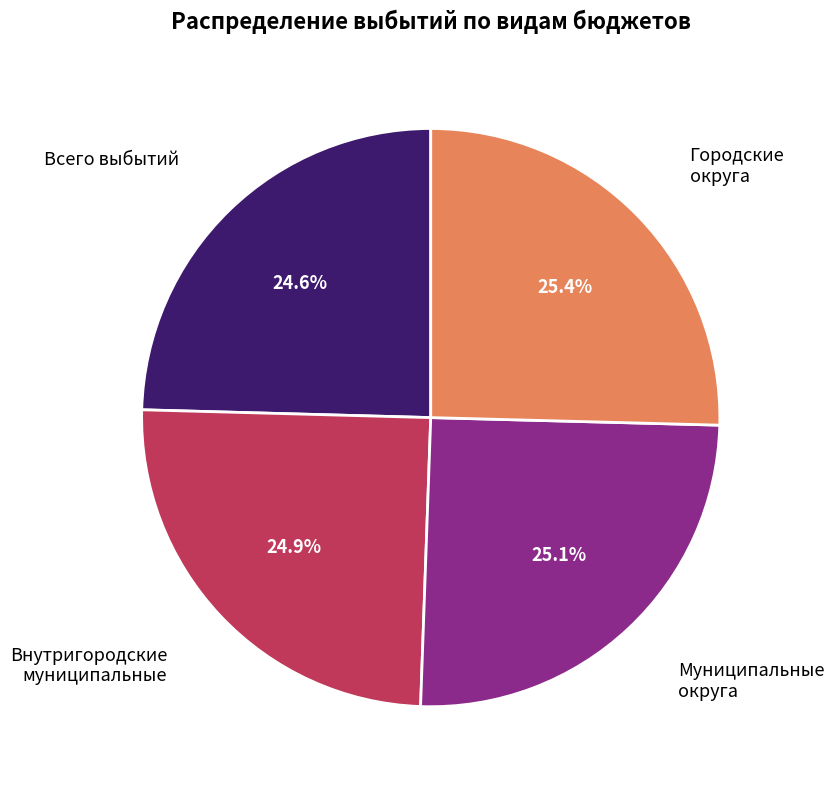

Which has a higher value, Внутригородские муниципальные or Городские округа?

Городские округа